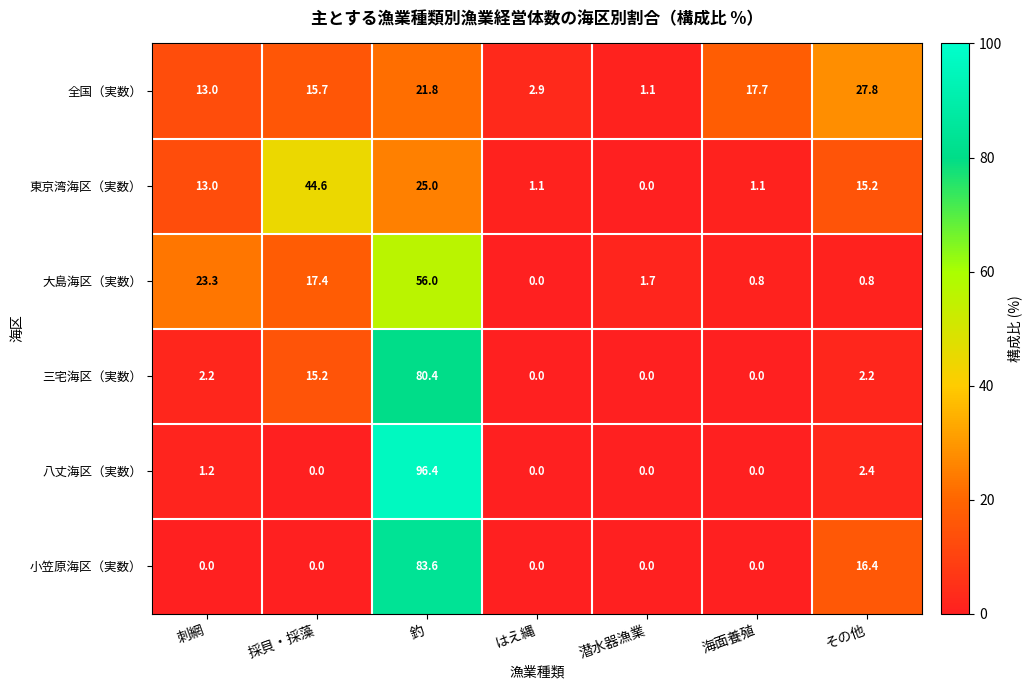

Which series has the widest spread of values?

八丈海区（実数）